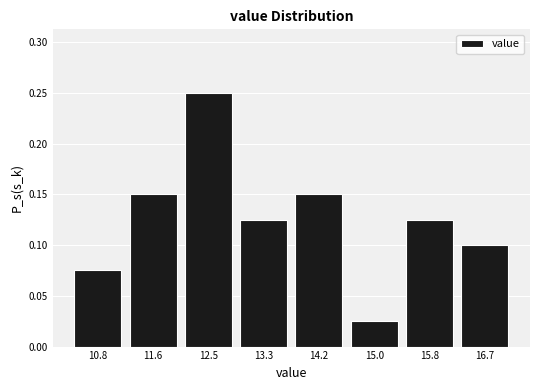

Reading left to right, transcribe this chart: for each bar, give the range it covers on the x-axis and its height. Neither the bar edges nor the heights are printed on the chart, so give them approximately, as read against the axes.

10.4 to 11.2: 0.075
11.2 to 12.1: 0.150
12.1 to 12.9: 0.250
12.9 to 13.7: 0.125
13.7 to 14.6: 0.150
14.6 to 15.4: 0.025
15.4 to 16.3: 0.125
16.3 to 17.1: 0.100